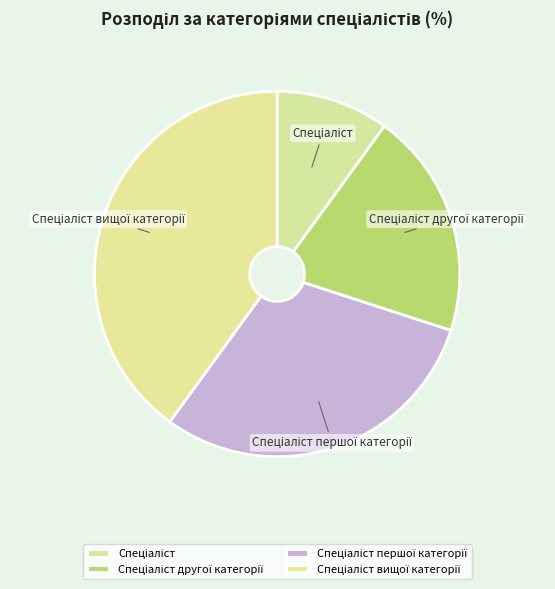

Is there any slice that represents more than half of the pie?

No